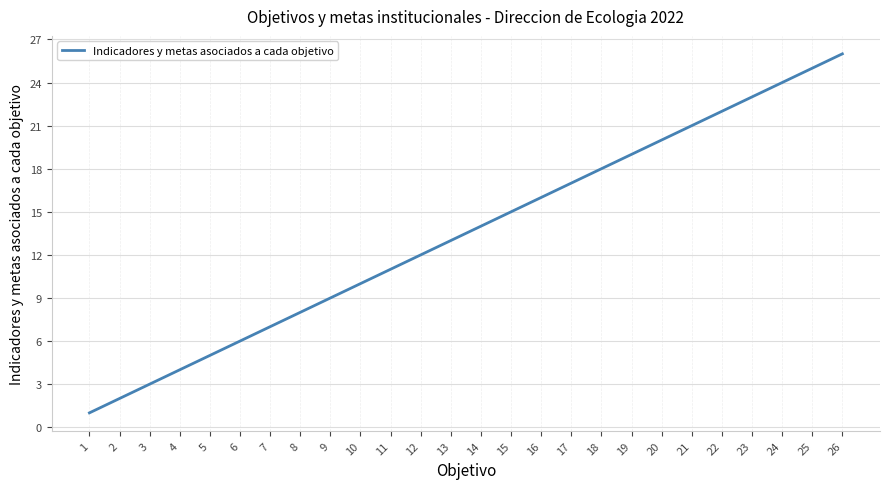

How many lines are shown in the chart?

1